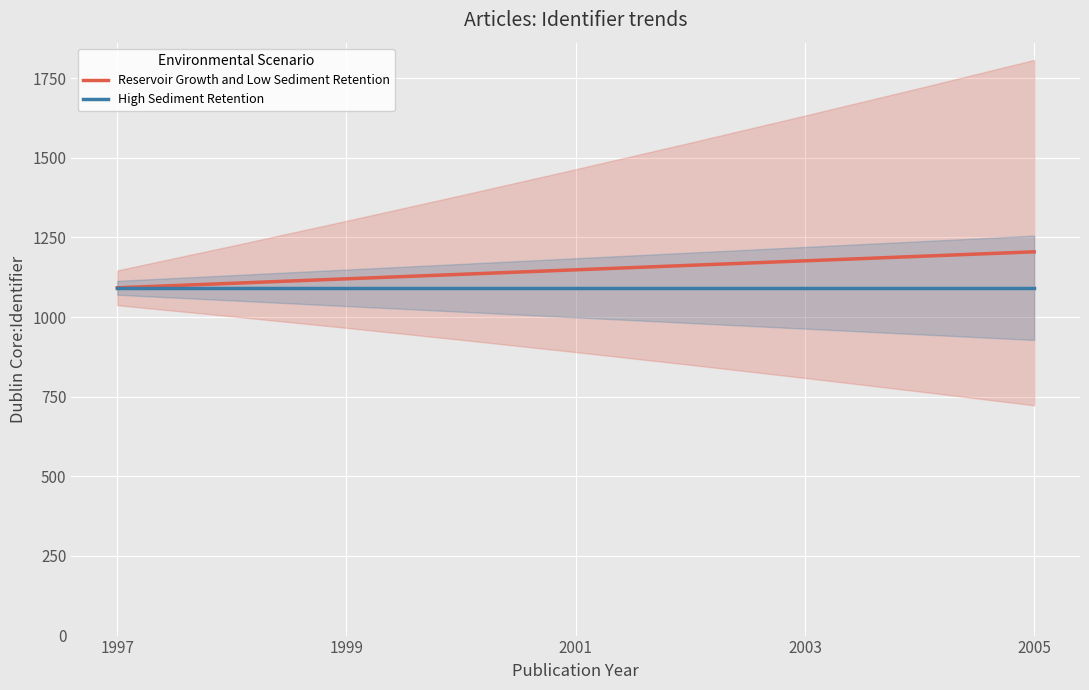

How many data points in Reservoir Growth and Low Sediment Retention are less than 1148?

4